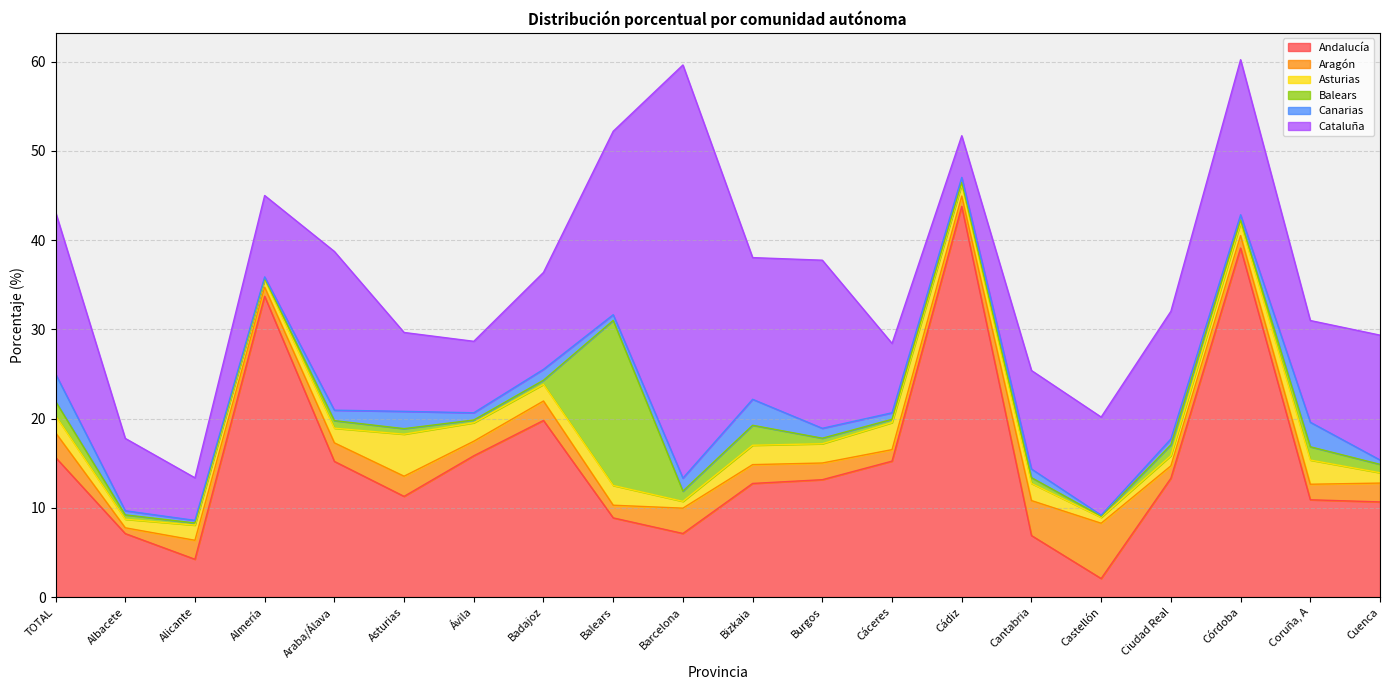

At which label is Canarias closest to 1?

Cantabria